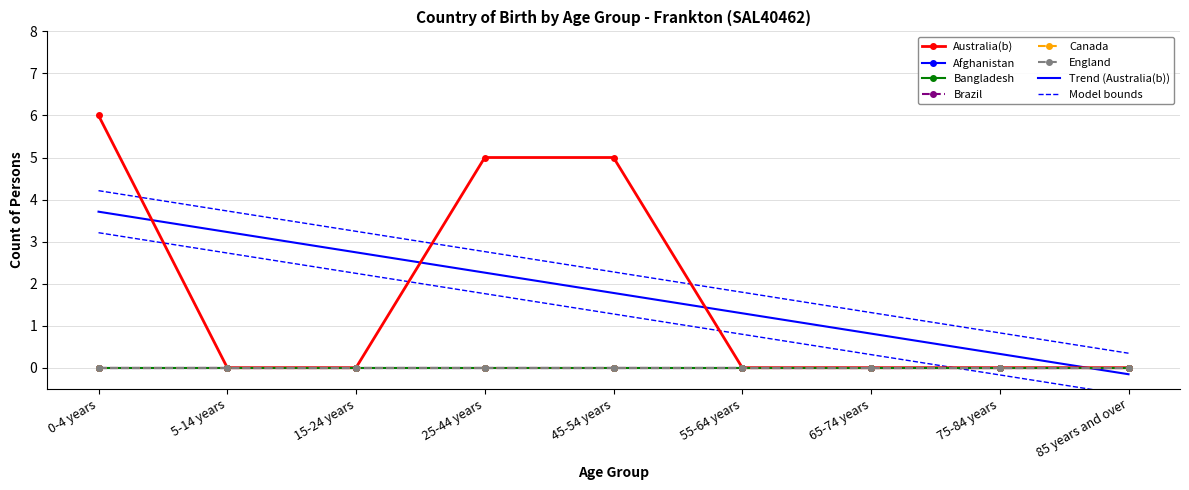

True or false: Canada and Bangladesh intersect in this chart.

False